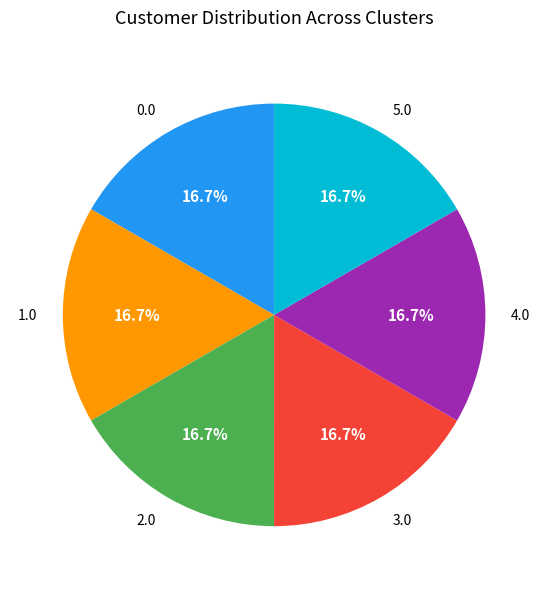

Count the number of slices in the pie.

6